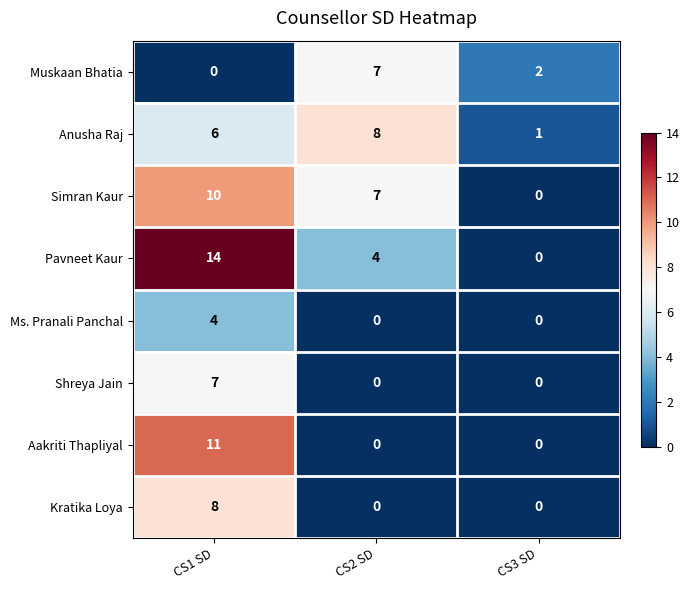

What is the total value across all series at CS3 SD?

3